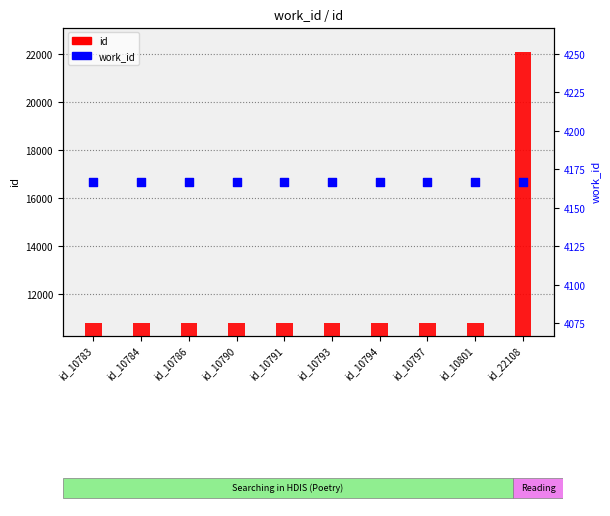

Which series contains the lowest Y value?

work_id